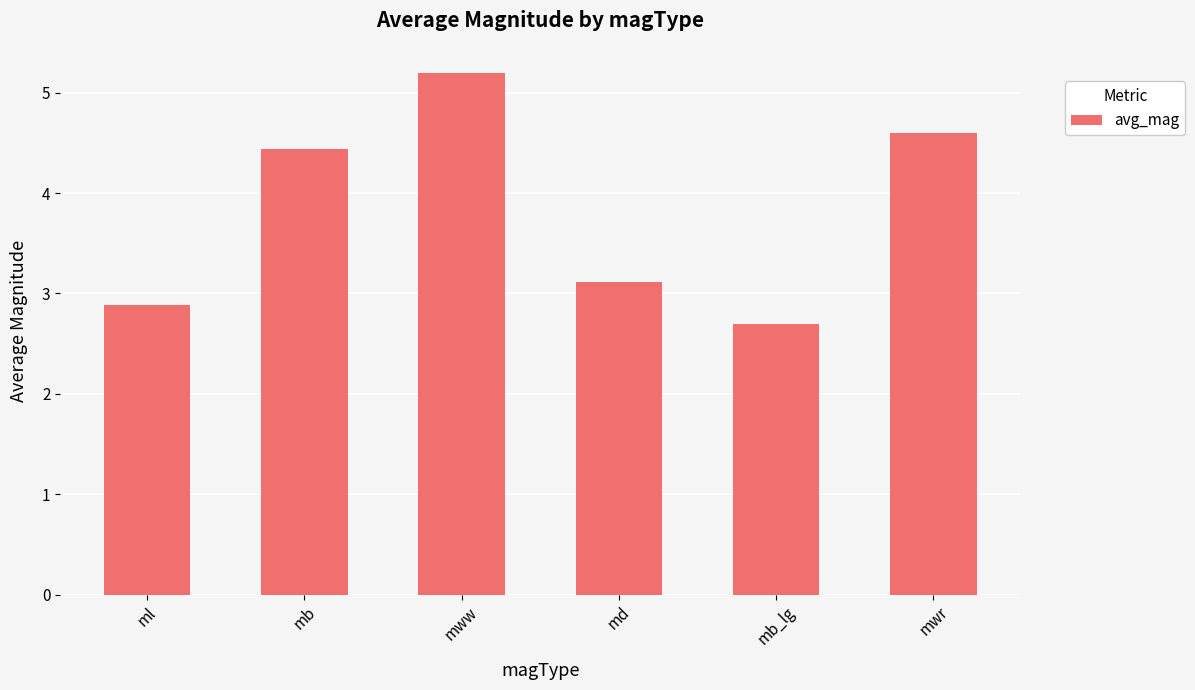

Reading left to right, transcribe all the data shown in this chart.

2.9	4.4	5.2	3.1	2.7	4.6